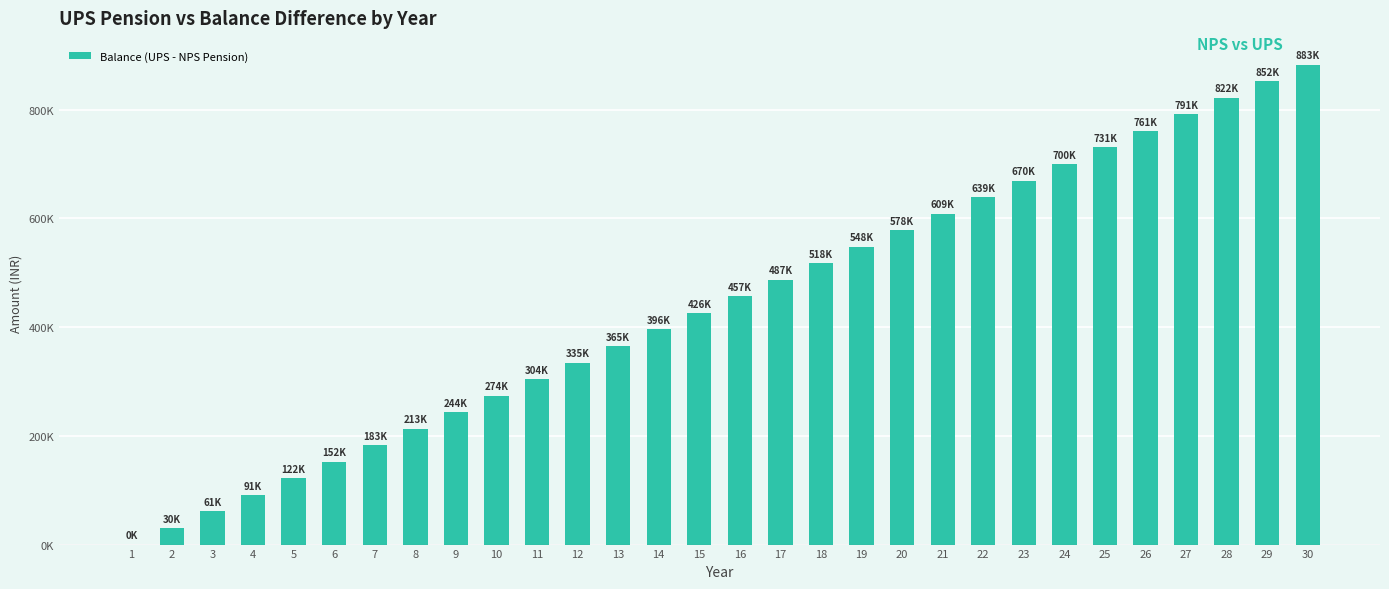

Are the bars horizontal?

No